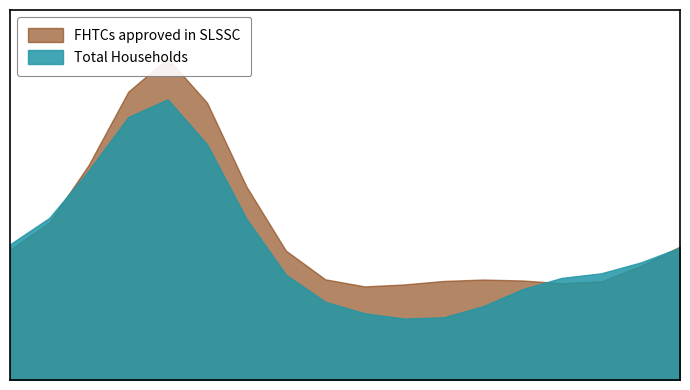

What is the label of the 6th point from the right?

Biswambhar Binodpur